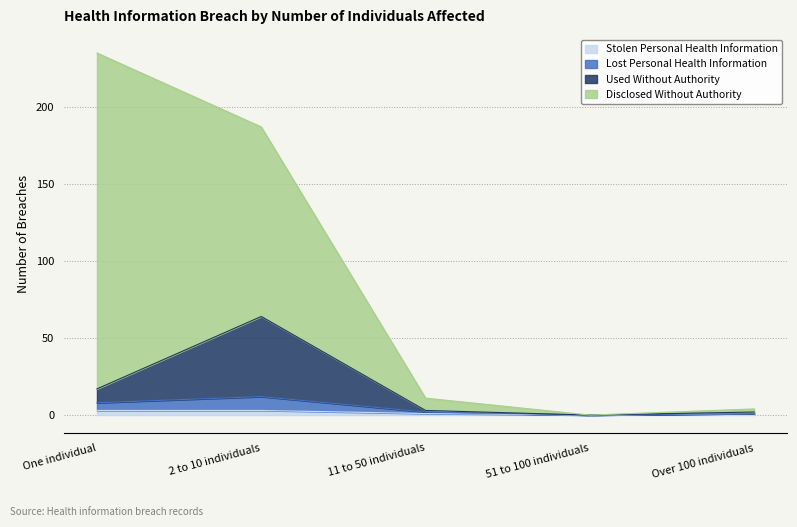

List the labels in order of Used Without Authority value, smallest first.

51 to 100 individuals, Over 100 individuals, 11 to 50 individuals, One individual, 2 to 10 individuals